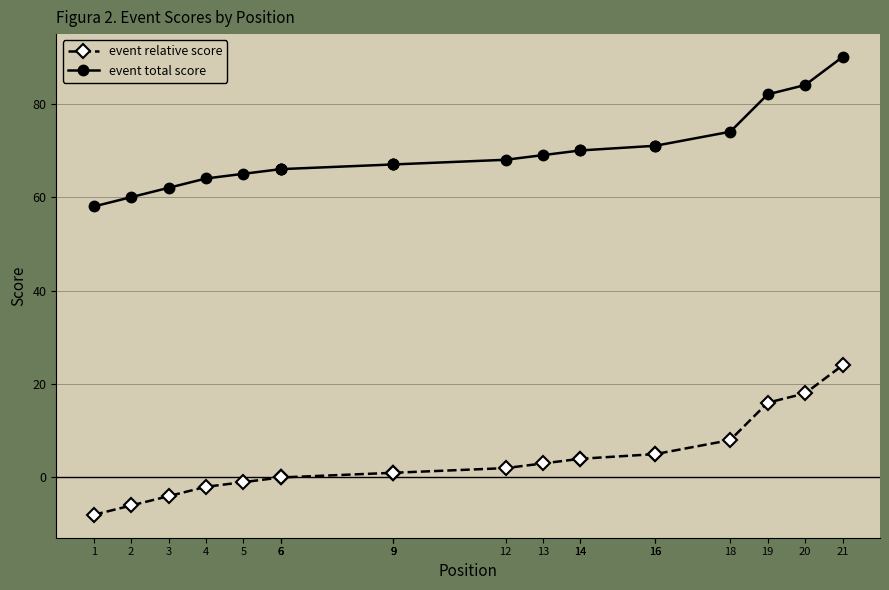

What are all the series names shown in the legend?

event relative score, event total score